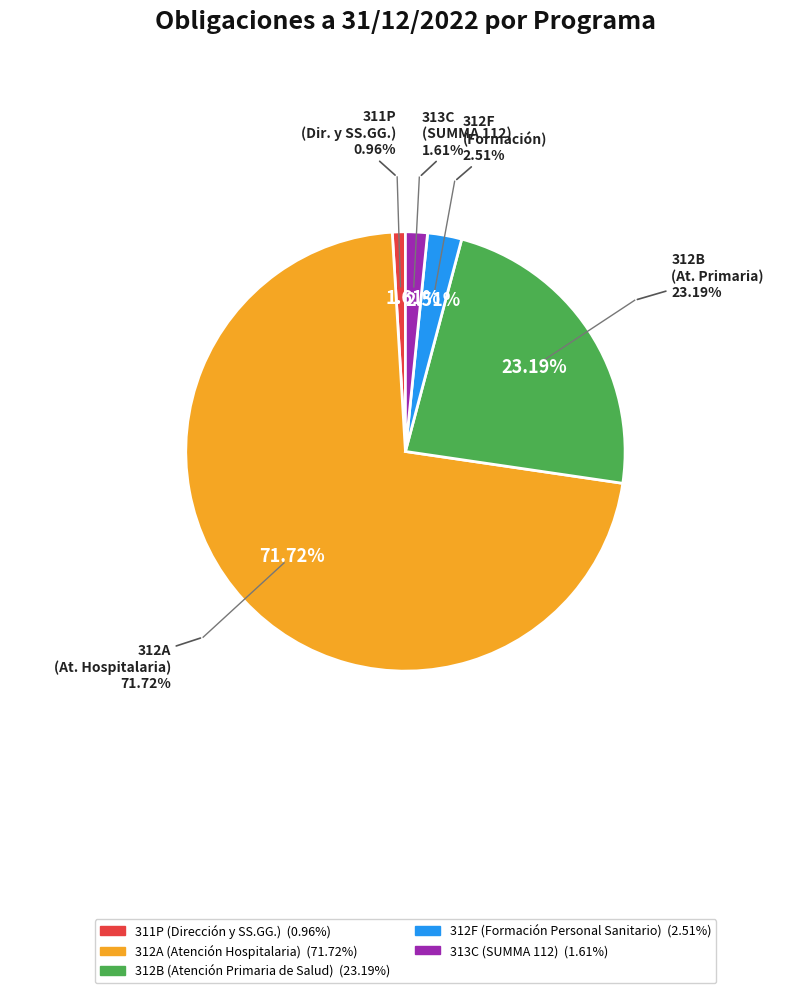

What percentage do 312A (Atención Hospitalaria) and 313C (SUMMA 112) together represent?

73.3%